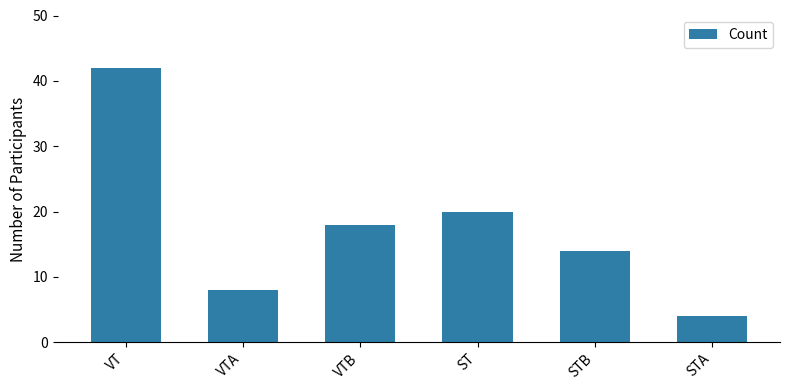

True or false: the data shows 4 at STA.

True